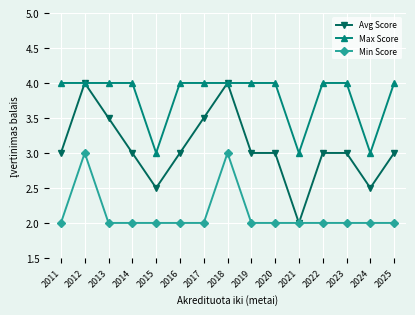

Rank the series by their average value, from lowest to highest.

Min Score, Avg Score, Max Score